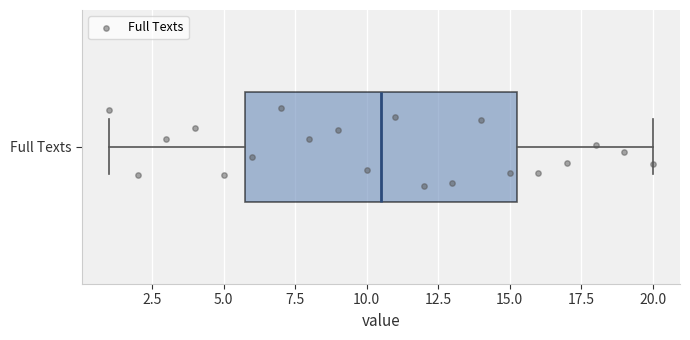

Where does the right whisker of the box for Full Texts end on the x-axis? The values are not printed on the chart, so give them approximately, as read against the axis.

20.0